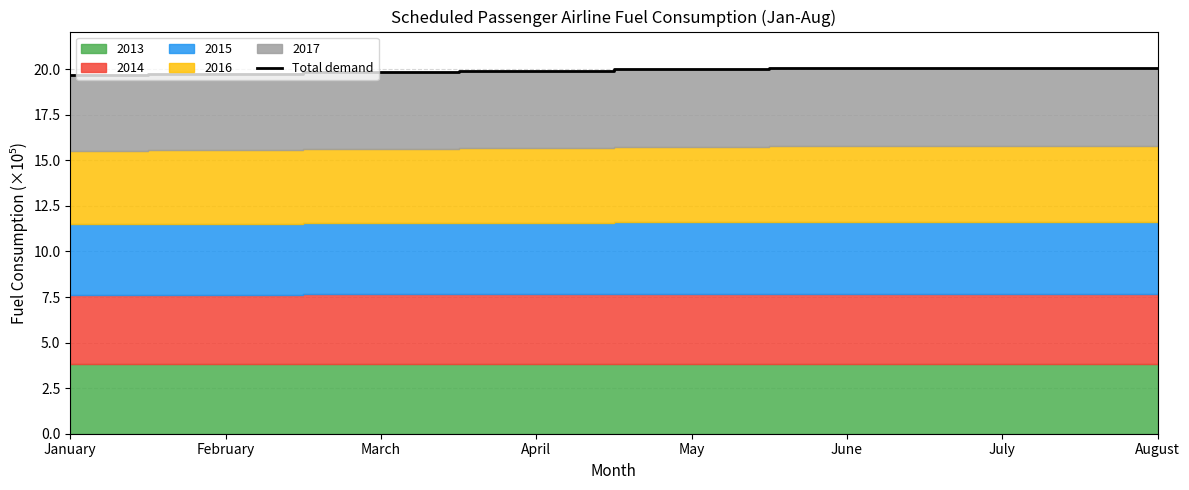

The Total demand series shows 19.7 at January. True or false?

True